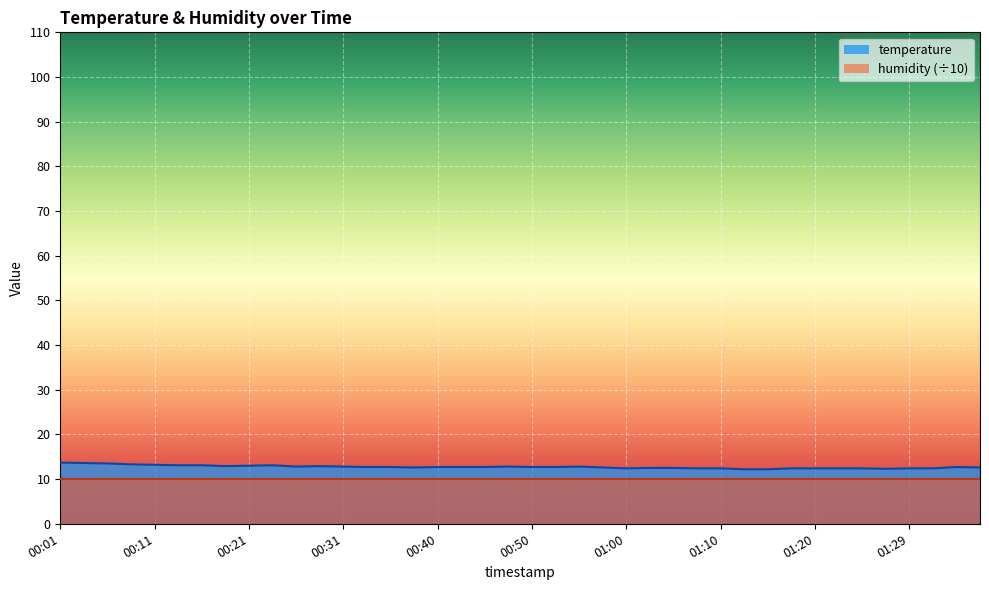

Reading left to right, transcribe all the data shown in this chart.

00:01=13.7	00:03=13.6	00:06=13.5	00:08=13.3	00:11=13.2	00:13=13.1	00:16=13.1	00:18=12.9	00:21=13.0	00:23=13.1	00:26=12.8	00:28=12.9	00:31=12.8	00:33=12.7	00:36=12.7	00:38=12.6	00:40=12.7	00:43=12.7	00:45=12.7	00:48=12.8	00:50=12.7	00:53=12.7	00:55=12.8	00:58=12.6	01:00=12.4	01:02=12.5	01:05=12.5	01:07=12.4	01:10=12.4	01:12=12.2	01:15=12.2	01:17=12.4	01:20=12.4	01:22=12.4	01:24=12.4	01:27=12.3	01:29=12.4	01:32=12.4	01:34=12.7	01:37=12.6